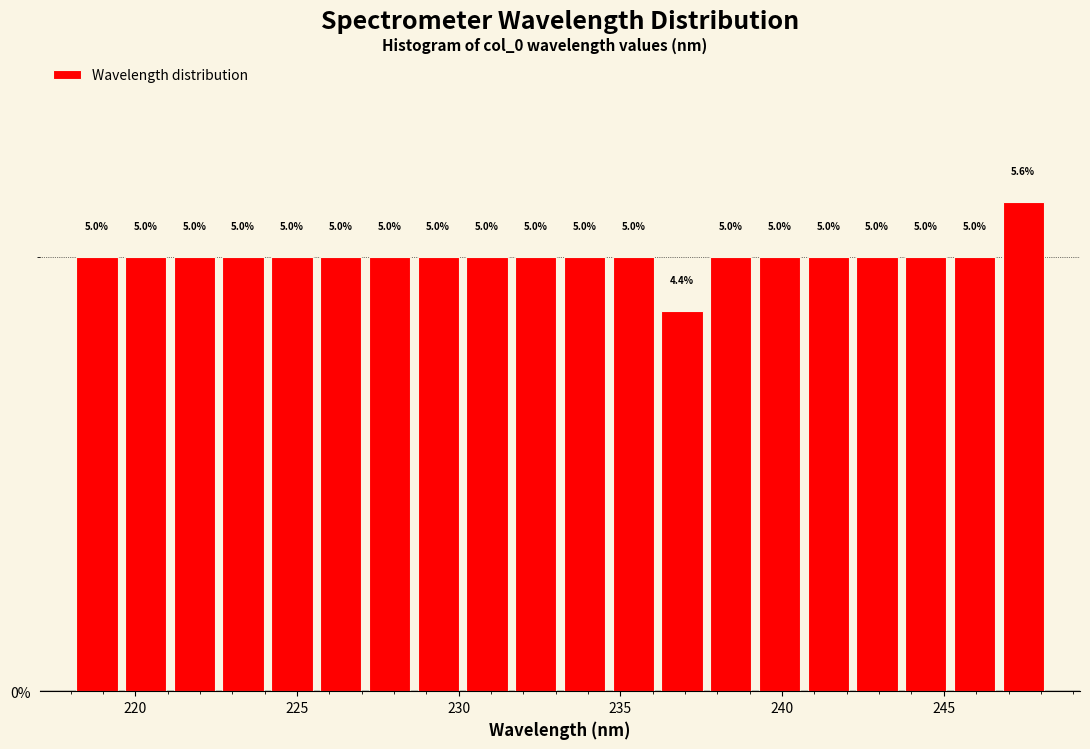

Read against the x-axis, roughly where is the centre of the tallest bar?

247.5